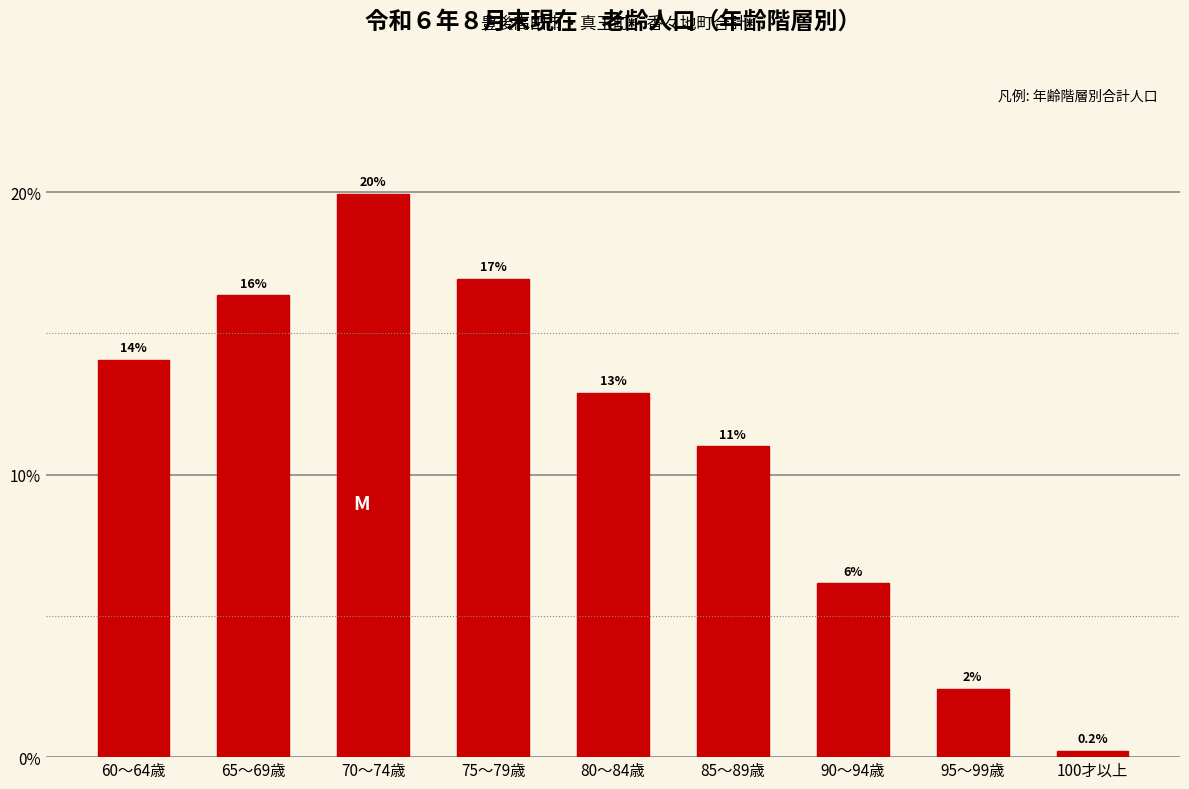

Does the chart contain any negative values?

No